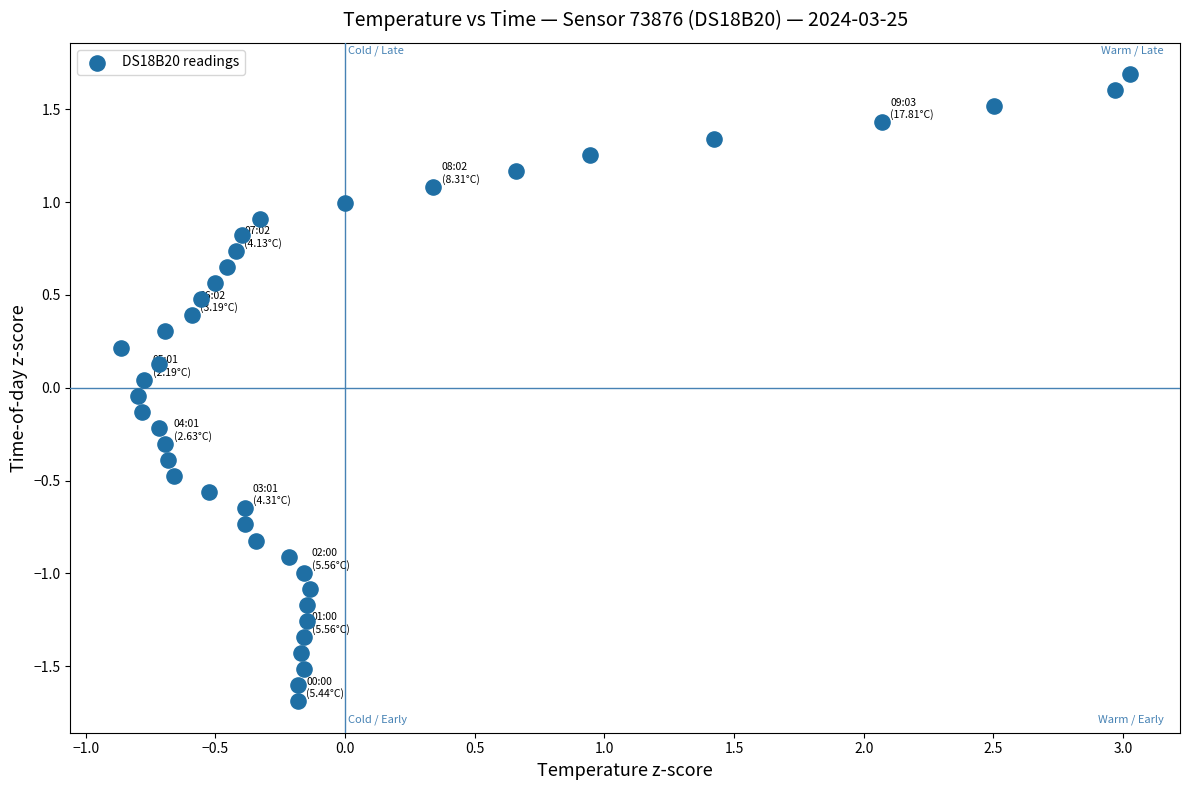

What is the range of X values (max minus min)?

3.9